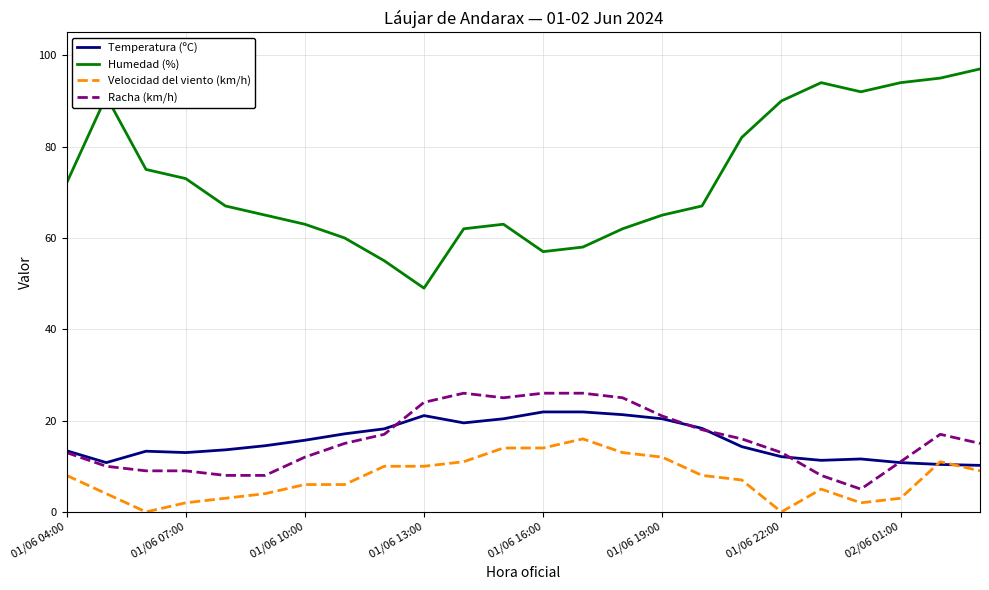

What is the minimum value for Racha (km/h)?

5.0